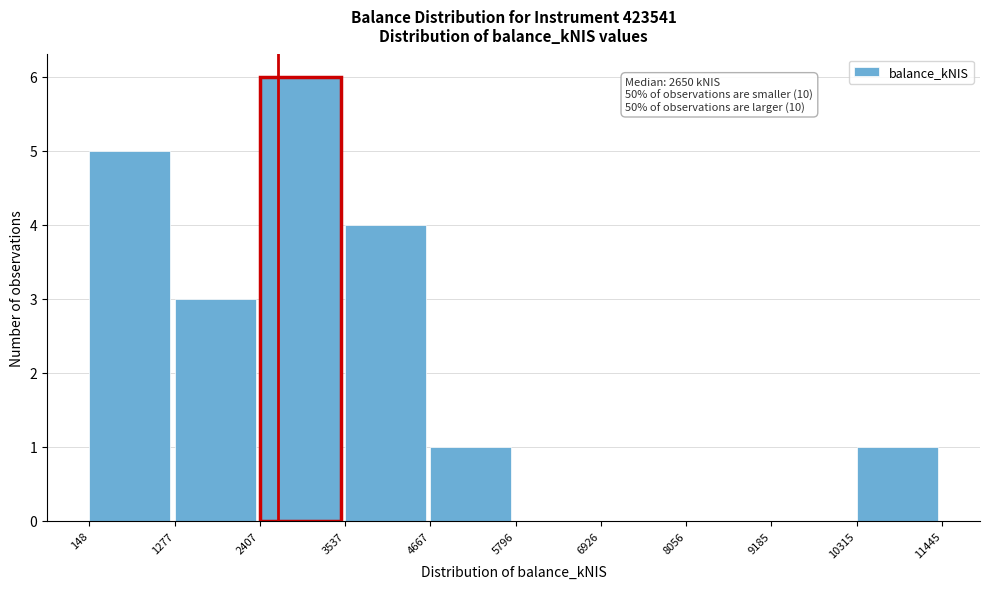

Which range on the x-axis has the tallest bar?

2407 to 3537